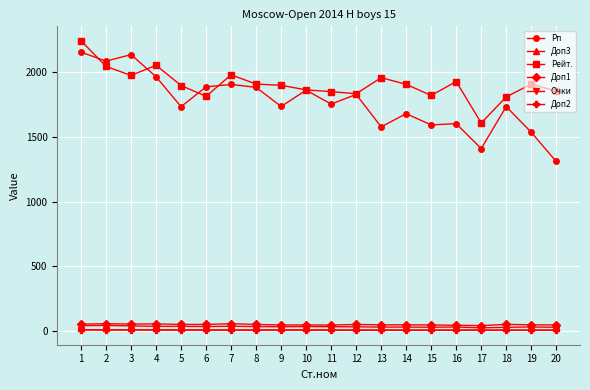

Which series has the widest spread of values?

Рп